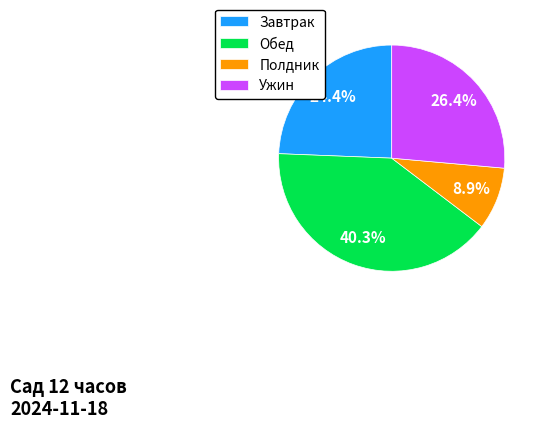

To the nearest percent, what portion does Завтрак represent?

24%